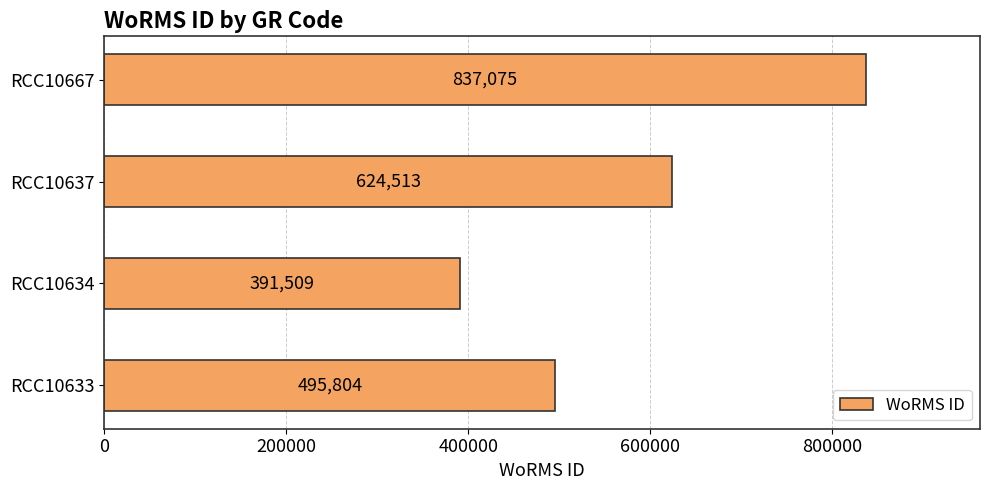

Count the values in the range 495804 to 837075.

3